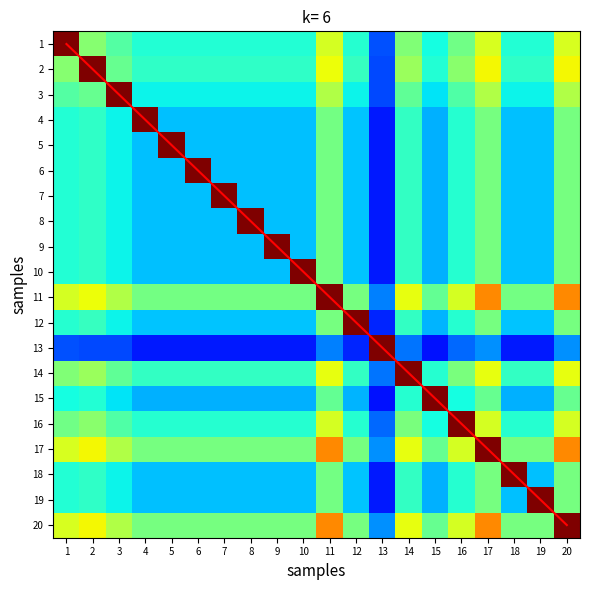

True or false: 4 has a value of 0.4 at 15.

False